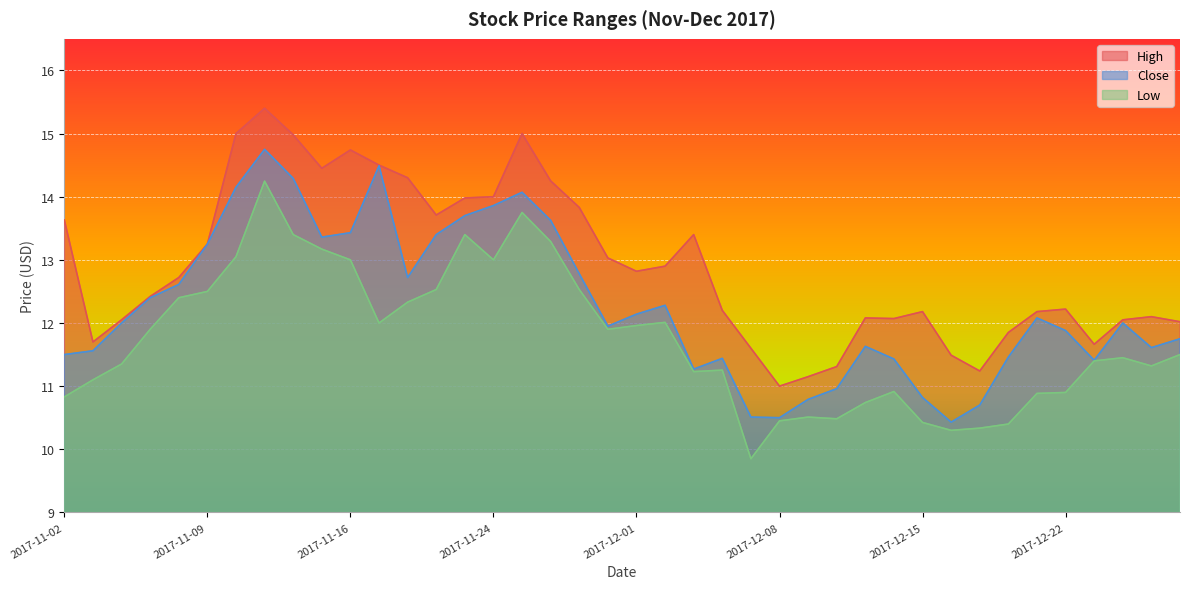

Which series has the largest range (max minus min)?

High